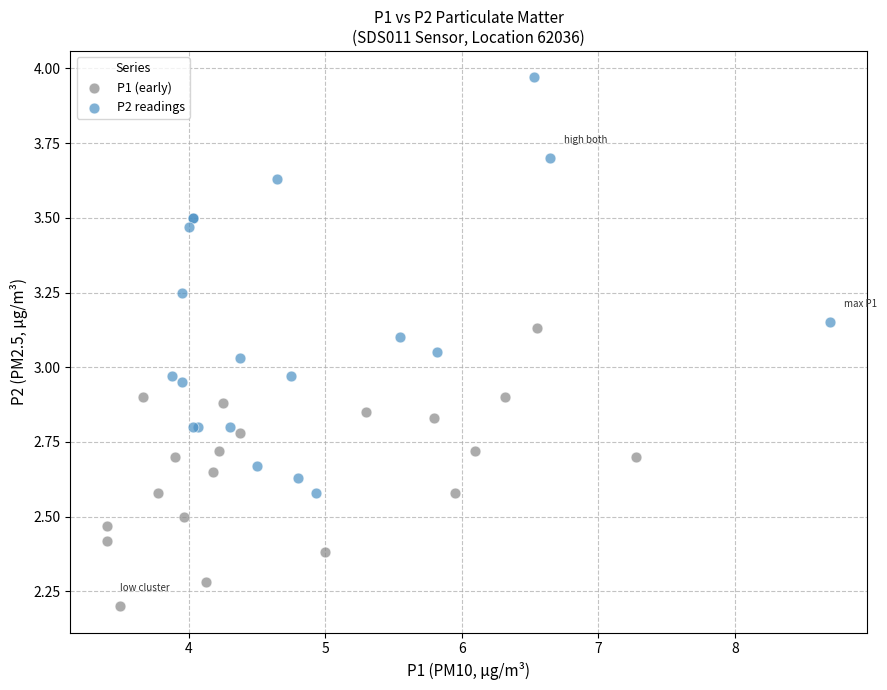

Which series has the largest Y range (max minus min)?

P2 readings